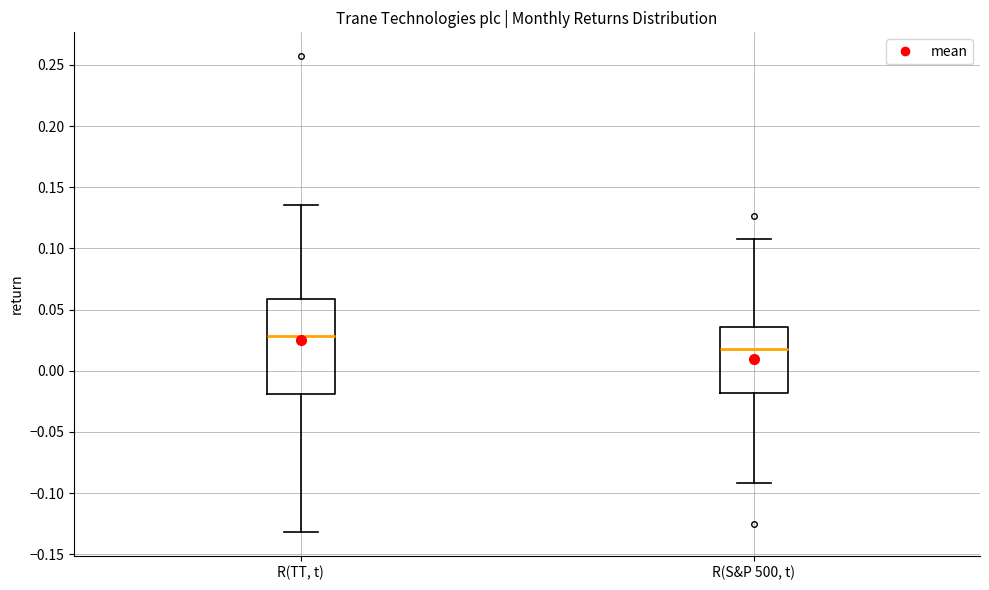

Which box's median line is the lowest?

R(S&P 500, t)